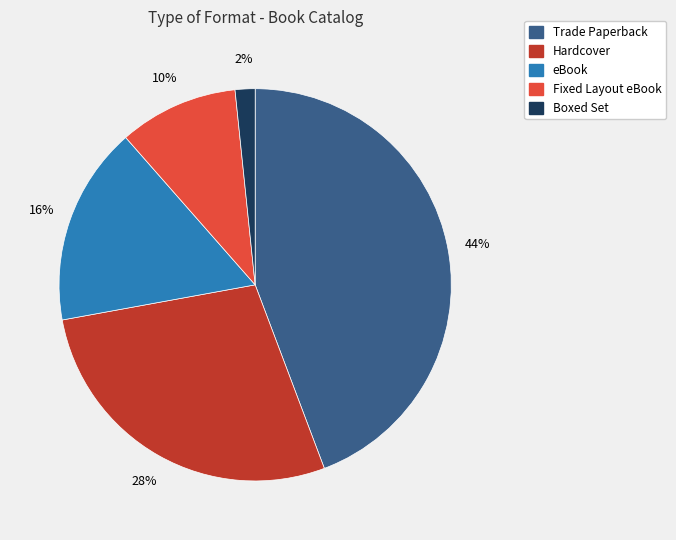

To the nearest percent, what percentage of the pie is Hardcover?

28%